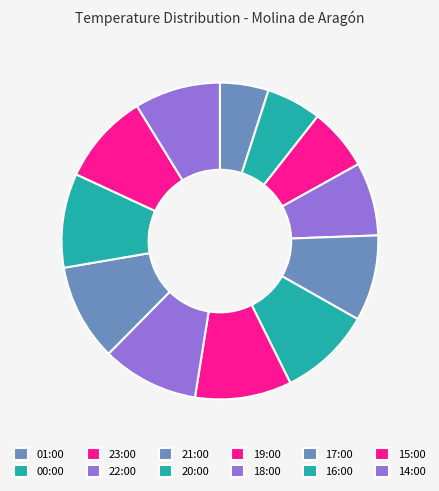

Combined, do 14:00 and 15:00 account for over 50%?

No